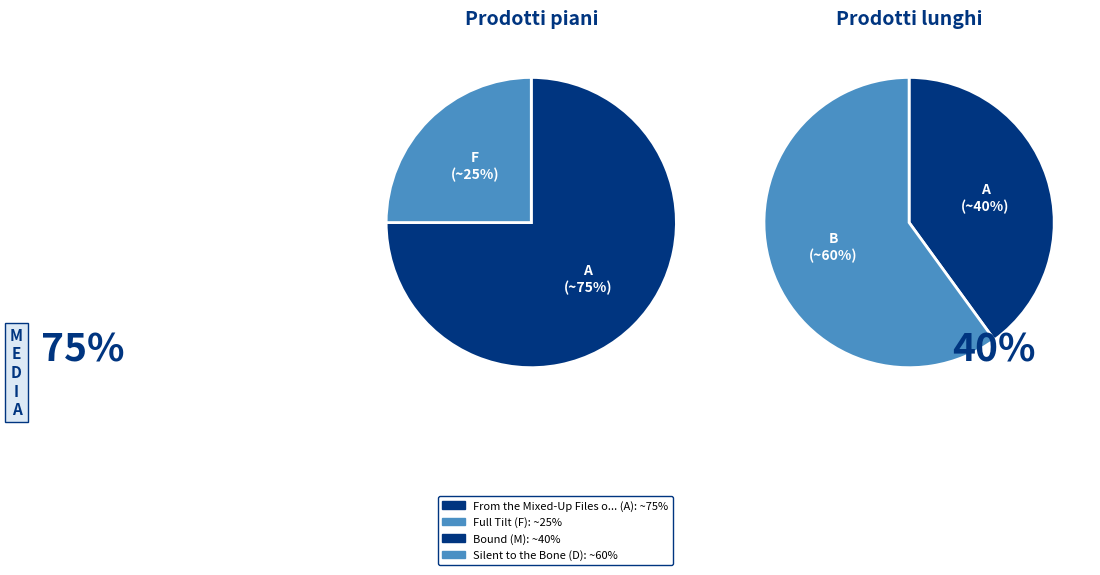

Is From the Mixed-Up Files of Mrs. Basil E. the majority of the pie?

Yes